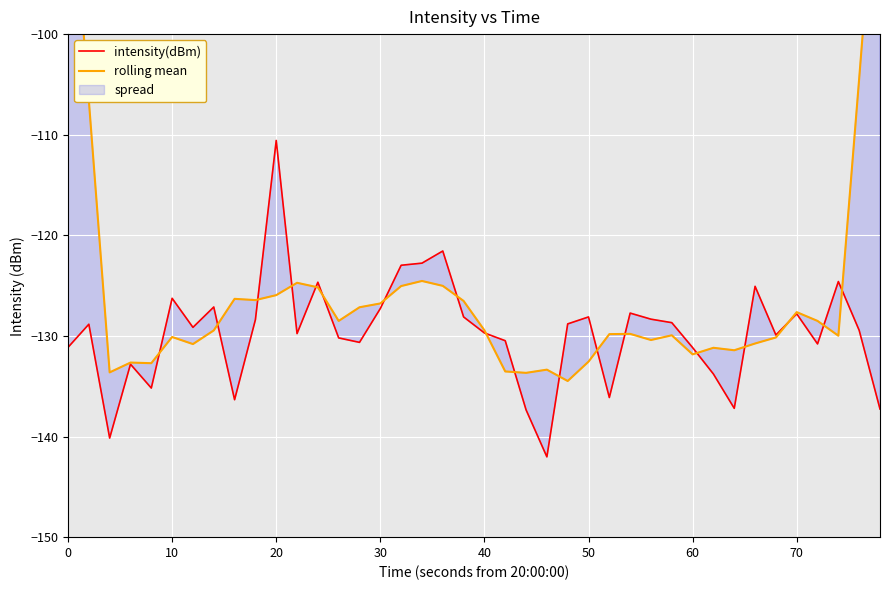

At which label does intensity(dBm) first exceed -129?

10